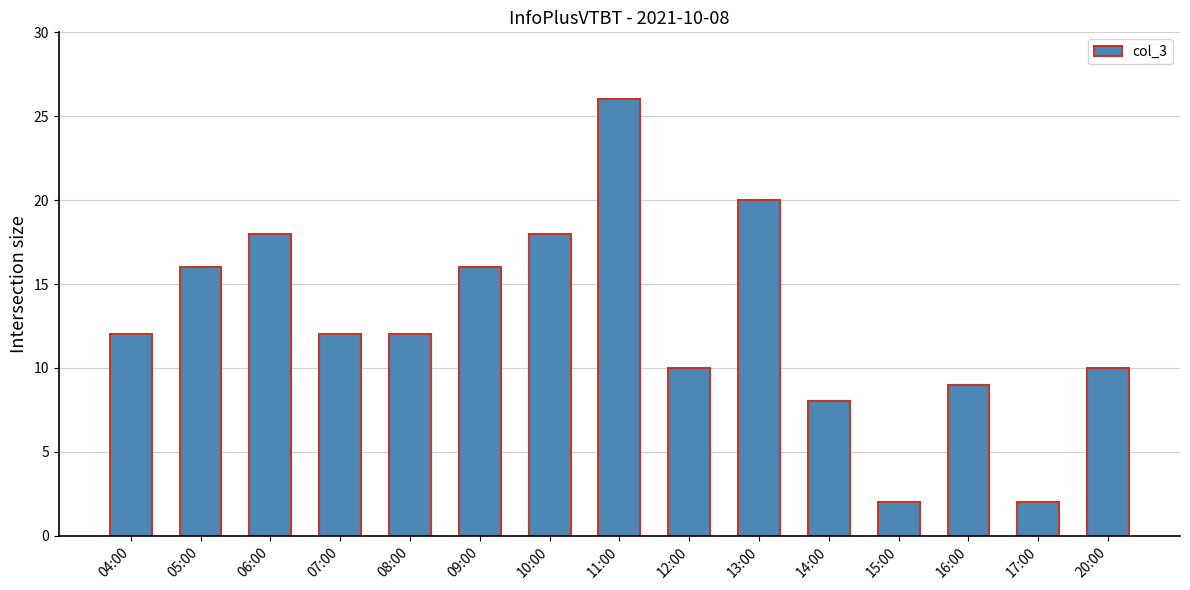

Reading right to left, what are all the values shown in this chart?

20:00=10	17:00=2	16:00=9	15:00=2	14:00=8	13:00=20	12:00=10	11:00=26	10:00=18	09:00=16	08:00=12	07:00=12	06:00=18	05:00=16	04:00=12